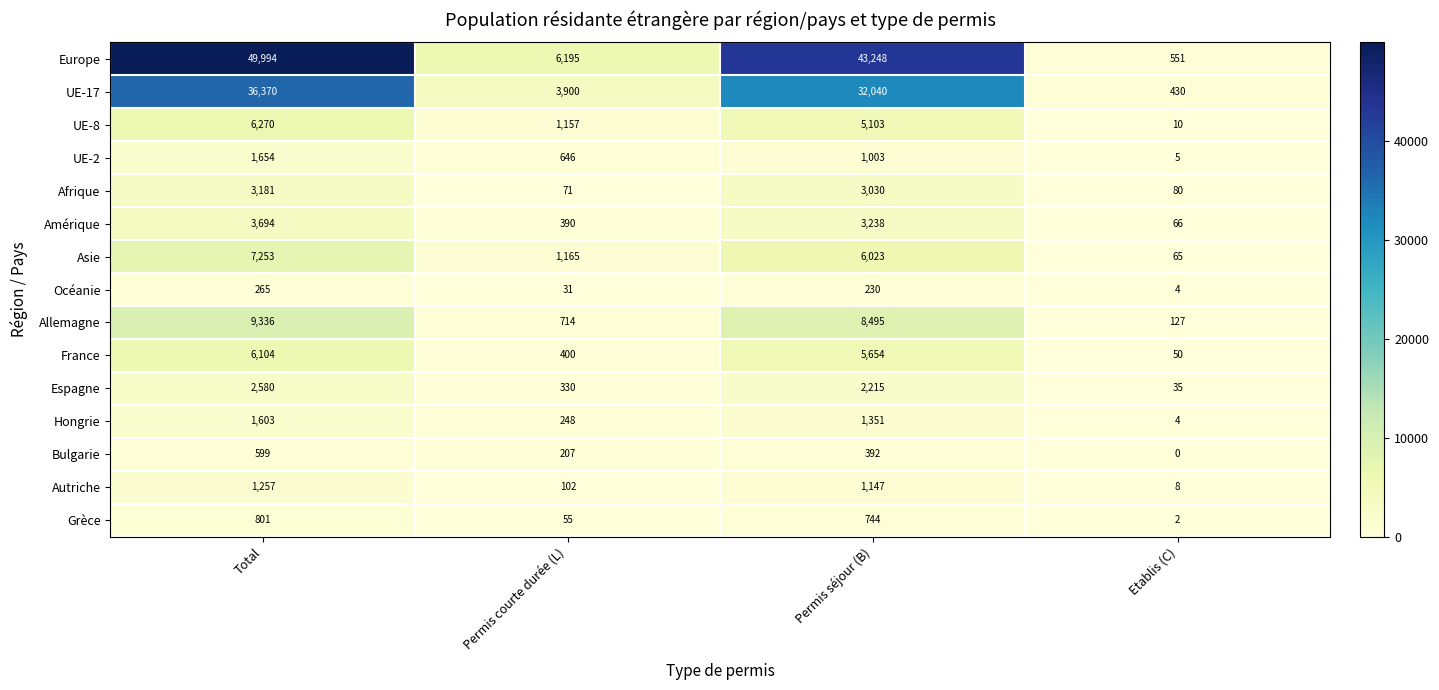

What is the total value across all series at Permis courte durée (L)?

15611